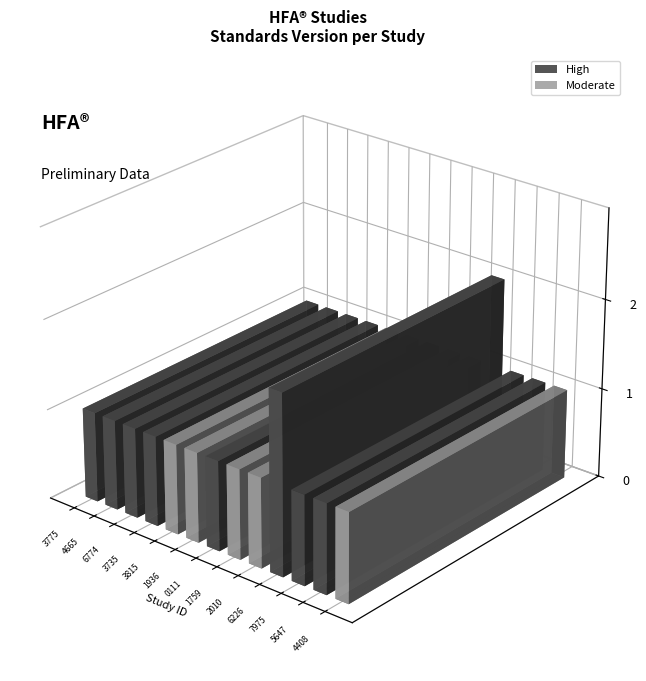

Approximately how many times larger is the value at WWHV026774 compared to WWHV014665?

1.0